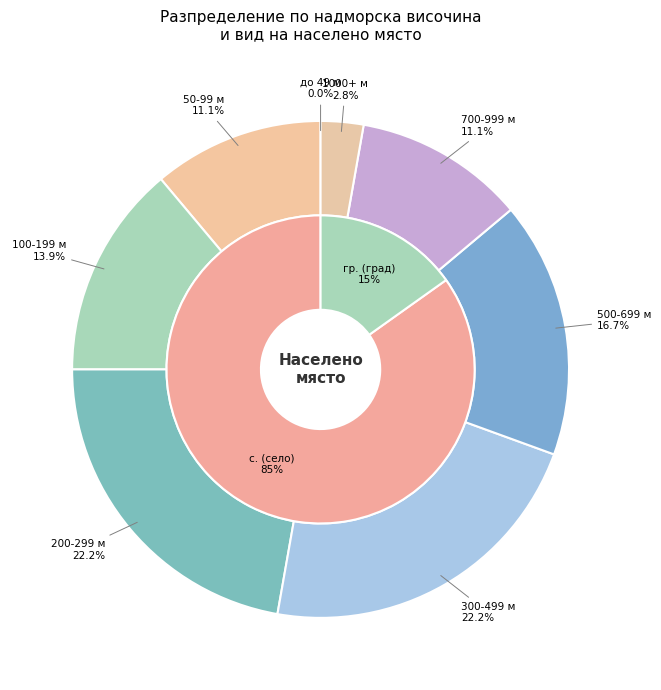

Is обл. Смолян the majority of the pie?

No